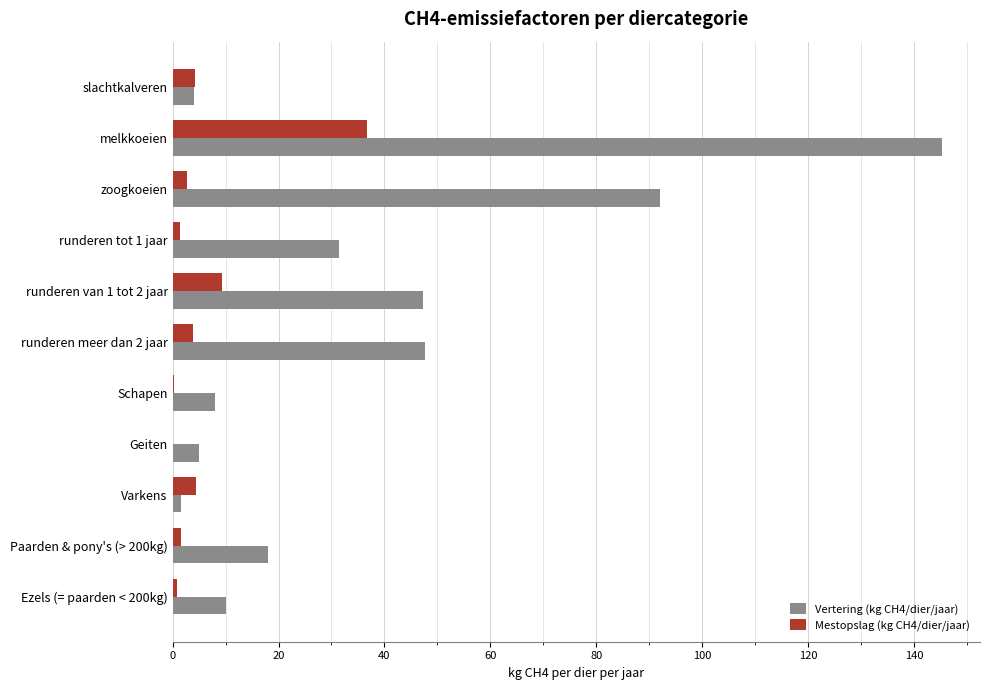

Which series has the widest spread of values?

Vertering (kg CH4/dier/jaar)